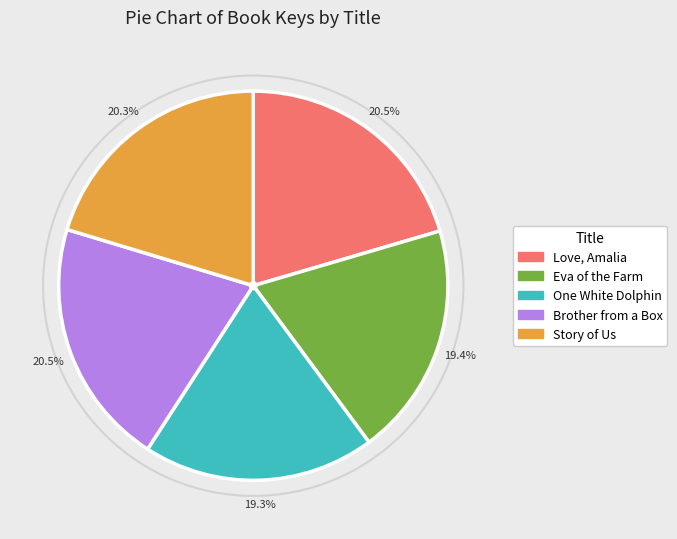

What is the ratio of the value at One White Dolphin to the value at Eva of the Farm?

1.0